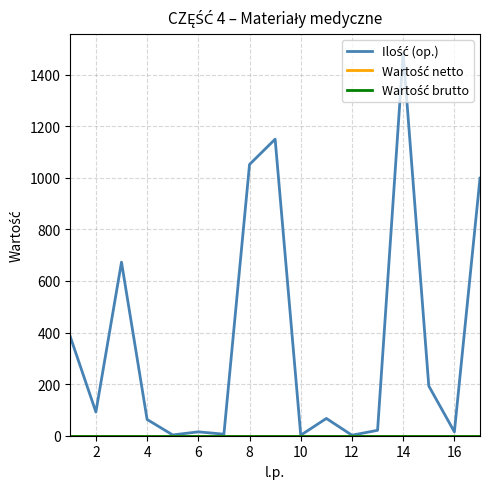

Reading left to right, list all the values displayed in this chart.

Ilość (op.): 384	92	673	63	3	15	6	1052	1150	2	67	2	21	1484	193	15	999
Wartość netto: 0	0	0	0	0	0	0	0	0	0	0	0	0	0	0	0	0
Wartość brutto: 0	0	0	0	0	0	0	0	0	0	0	0	0	0	0	0	0